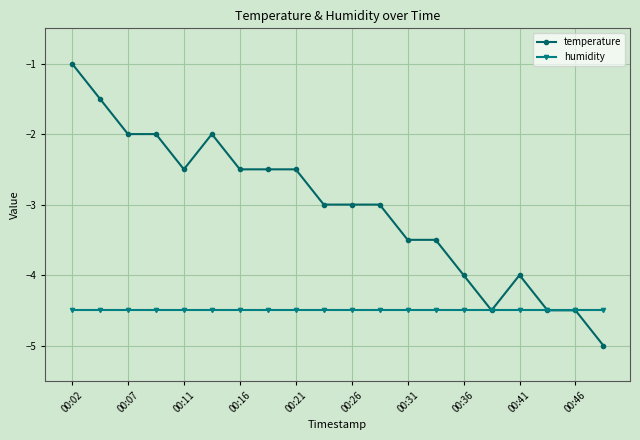

How many lines are shown in the chart?

2